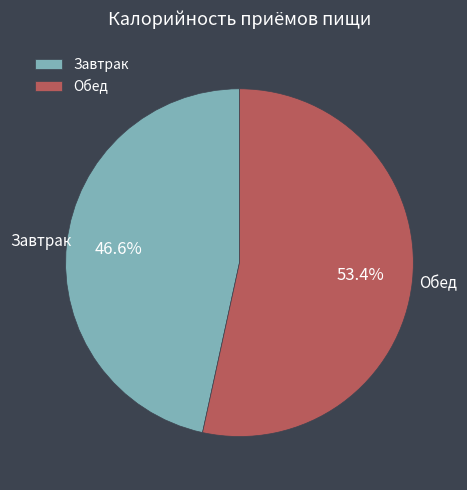

What percentage is the Обед slice, to the nearest percent?

53%